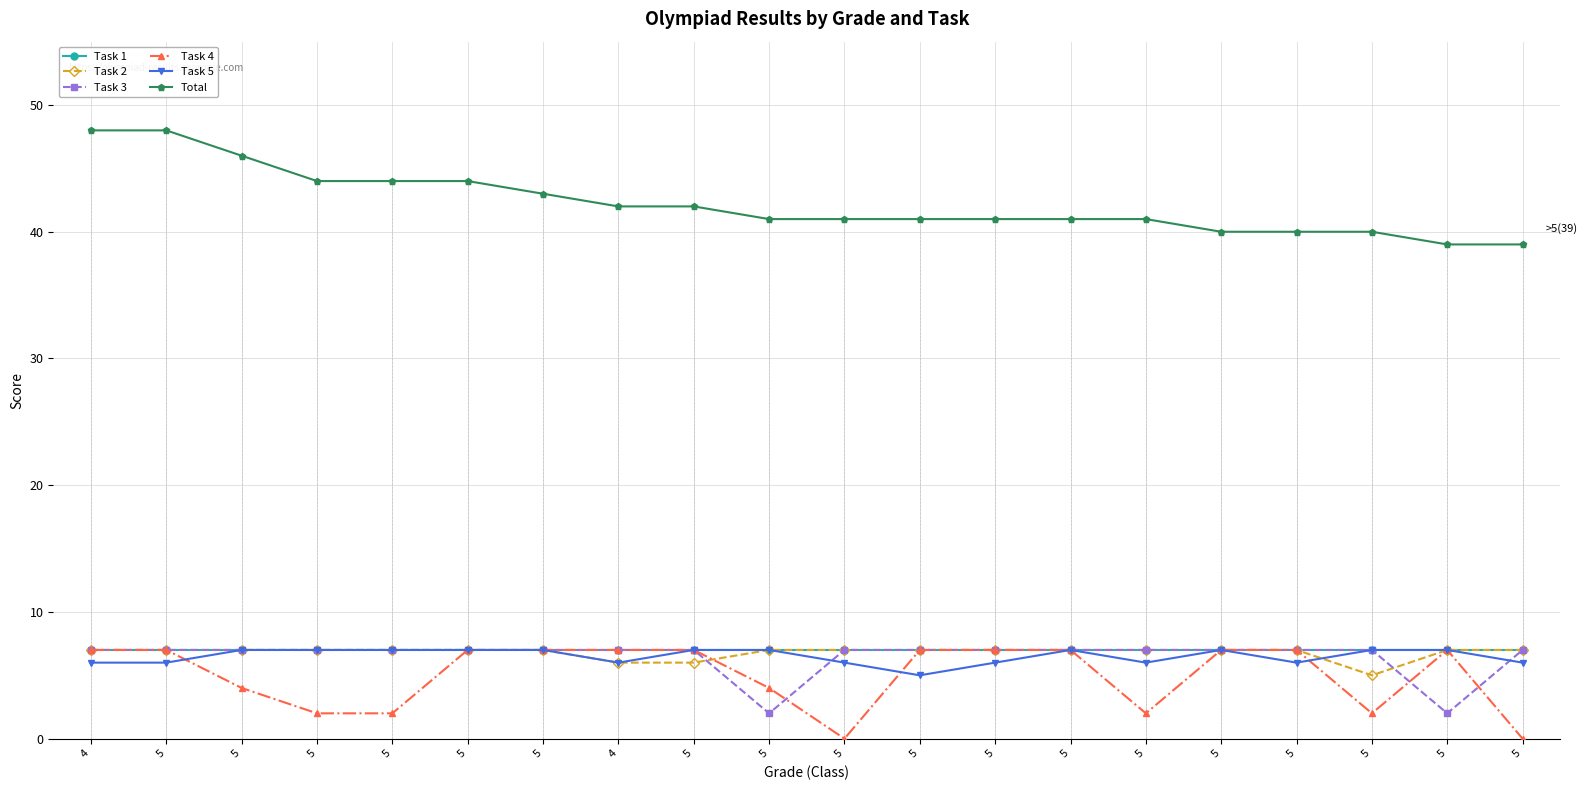

What is the maximum value for Task 5?

7